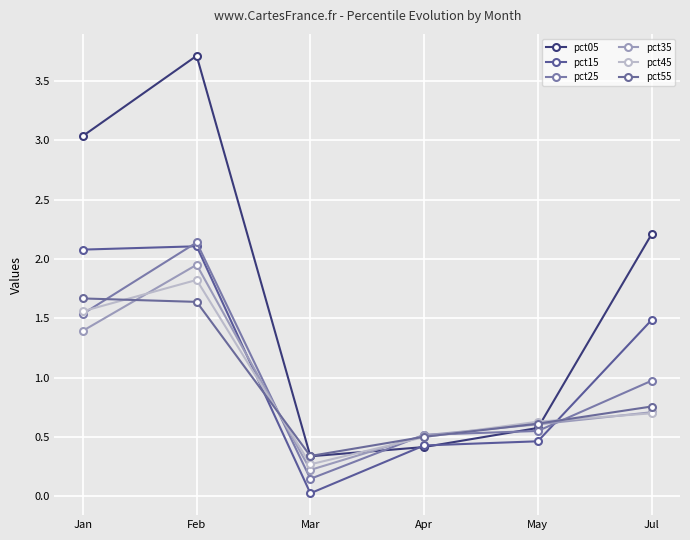

Reading left to right, transcribe all the data shown in this chart.

pct05: Jan=3.0	Feb=3.7	Mar=0.3	Apr=0.4	May=0.6	Jul=2.2
pct15: Jan=2.1	Feb=2.1	Mar=0.0	Apr=0.4	May=0.5	Jul=1.5
pct25: Jan=1.5	Feb=2.1	Mar=0.1	Apr=0.5	May=0.5	Jul=1.0
pct35: Jan=1.4	Feb=2.0	Mar=0.2	Apr=0.5	May=0.6	Jul=0.7
pct45: Jan=1.6	Feb=1.8	Mar=0.3	Apr=0.5	May=0.6	Jul=0.7
pct55: Jan=1.7	Feb=1.6	Mar=0.3	Apr=0.5	May=0.6	Jul=0.8